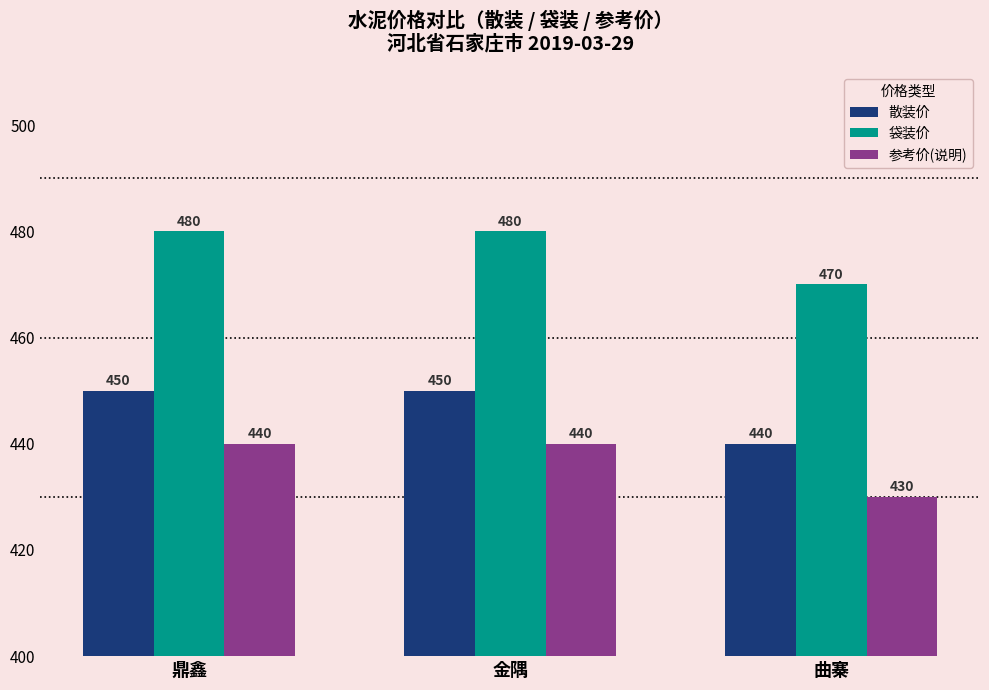

At which label does 袋装价 reach its minimum?

曲寨